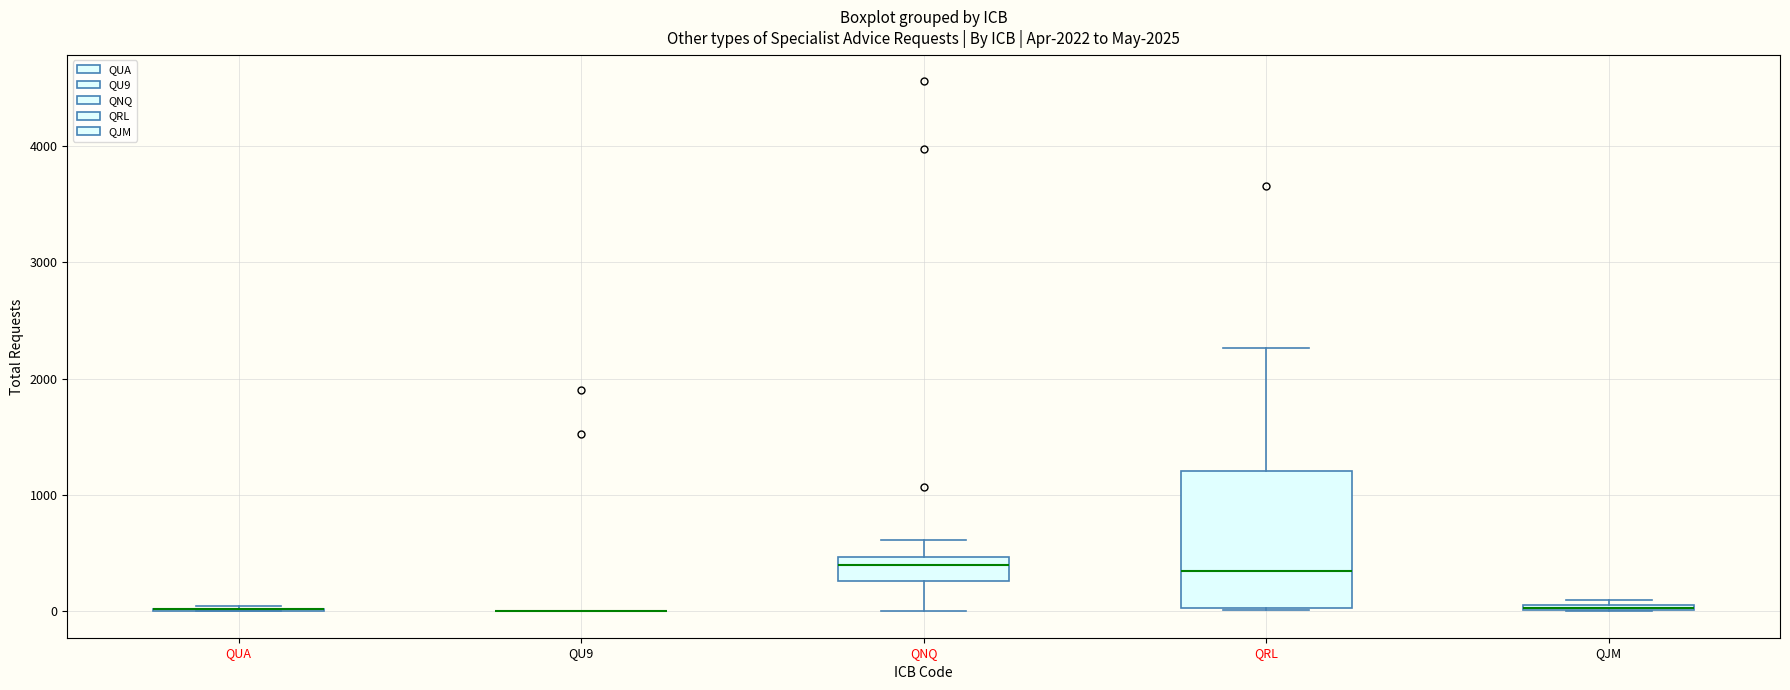

Where is the lower edge of the box for QRL on the y-axis? The values are not printed on the chart, so give them approximately, as read against the axis.

0